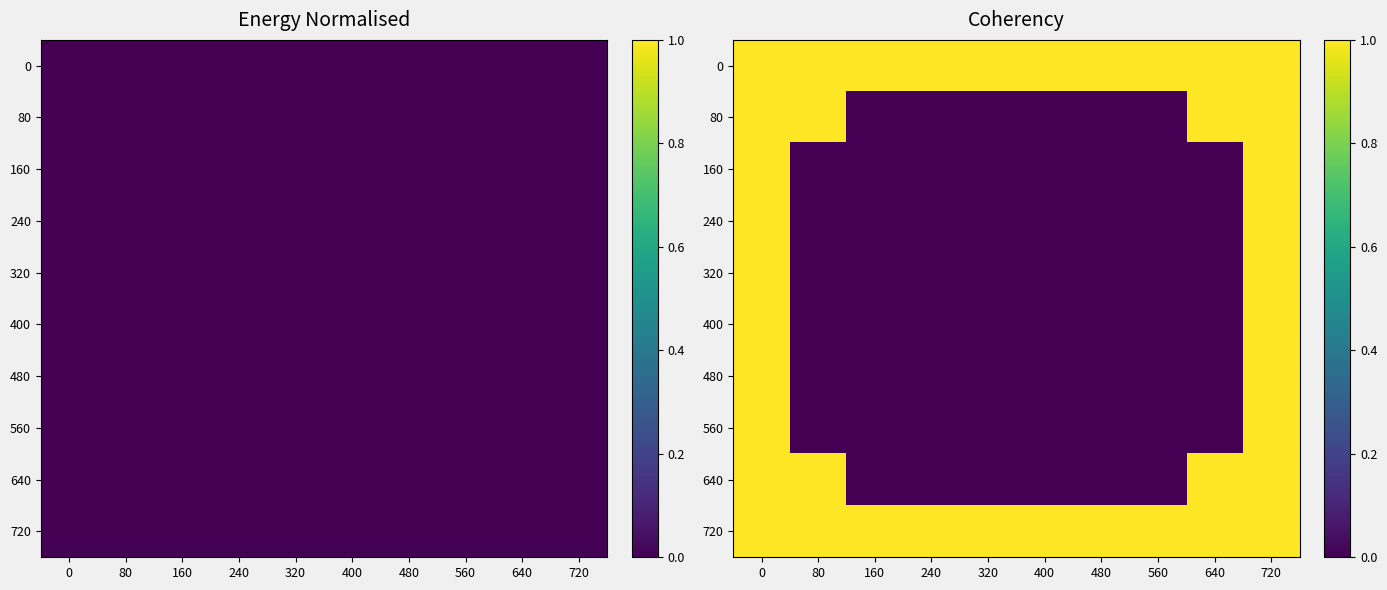

Is it true that 0 equals 1 at 480?

True